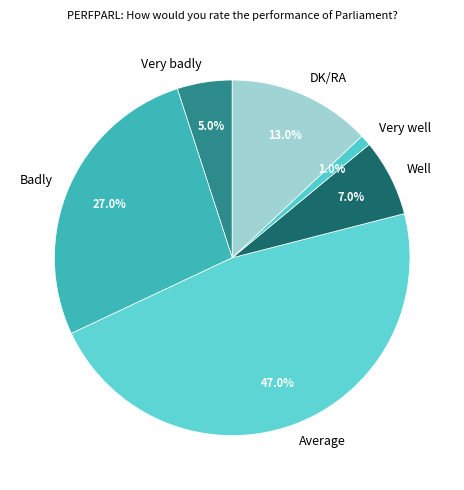

To the nearest percent, what is the difference between the largest and smallest slice percentages?

46%